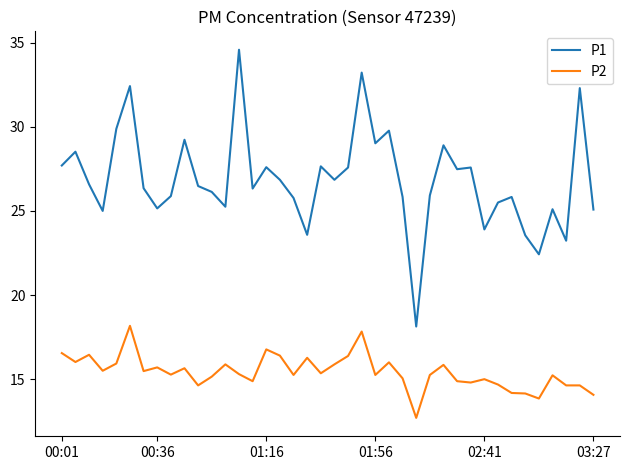

What is the greatest value displayed?

34.6